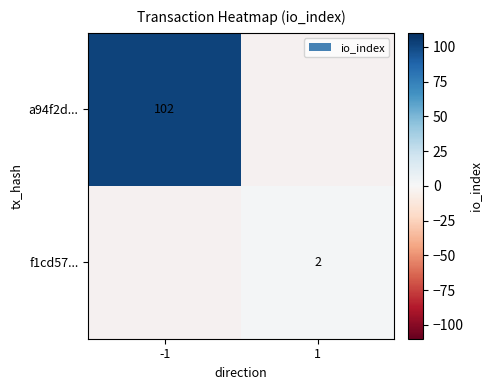

Is it true that a94f2d... equals 32 at -1?

False